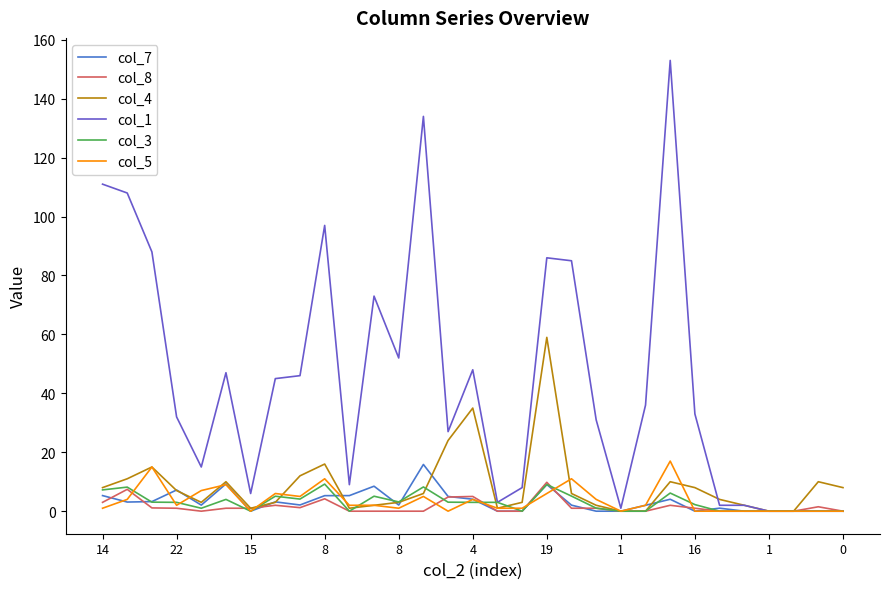

Which series has the largest total across all categories?

col_1